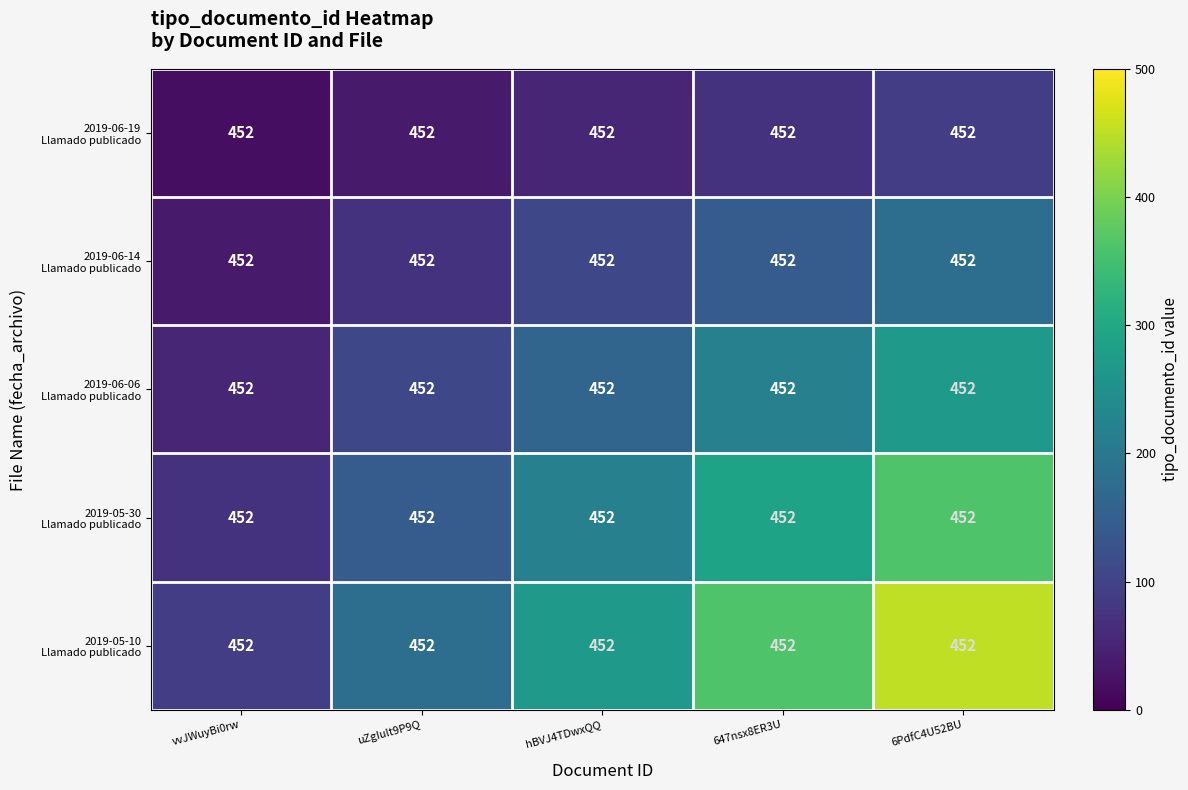

Between vvJWuyBi0rw and uZgIult9P9Q, which series saw the biggest shift?

2019-05-10 Llamado publicado